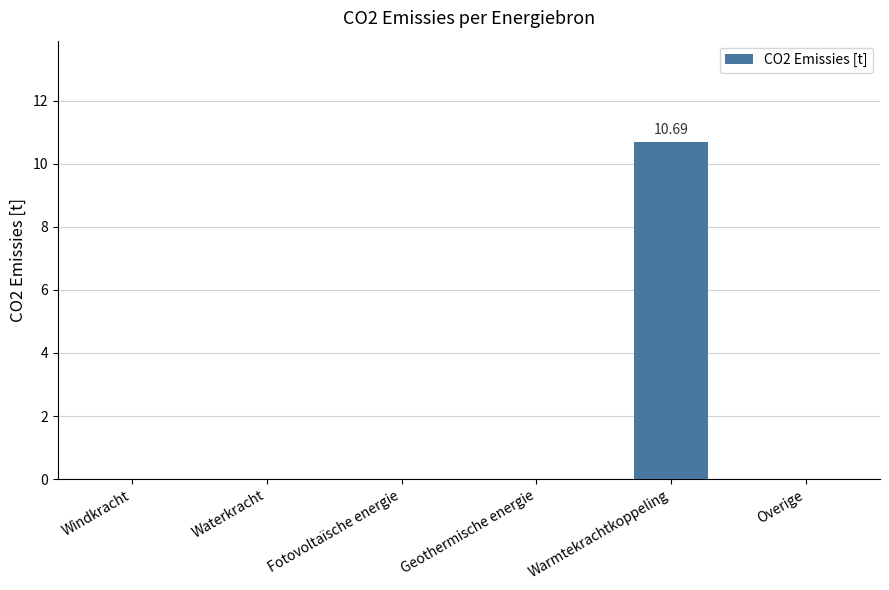

Reading left to right, extract all data points from this chart.

0.0	0.0	0.0	0.0	10.7	0.0